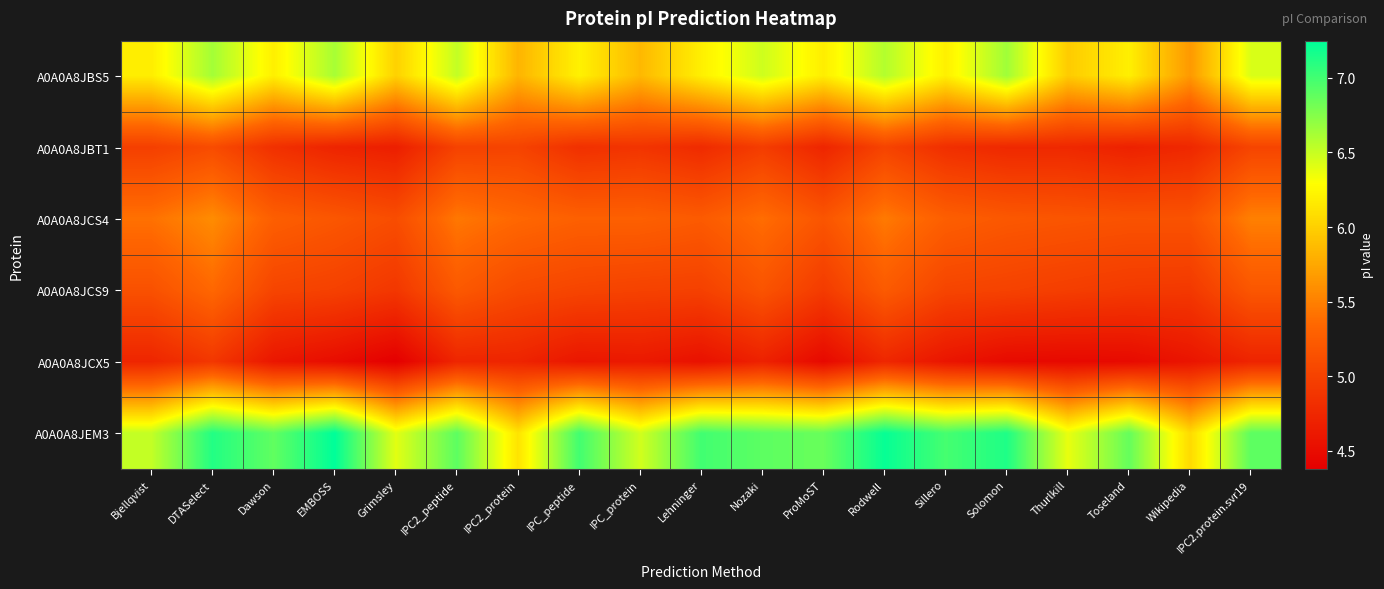

At Wikipedia, list the series in order from smallest to largest.

A0A0A8JCX5, A0A0A8JBT1, A0A0A8JCS9, A0A0A8JCS4, A0A0A8JBS5, A0A0A8JEM3